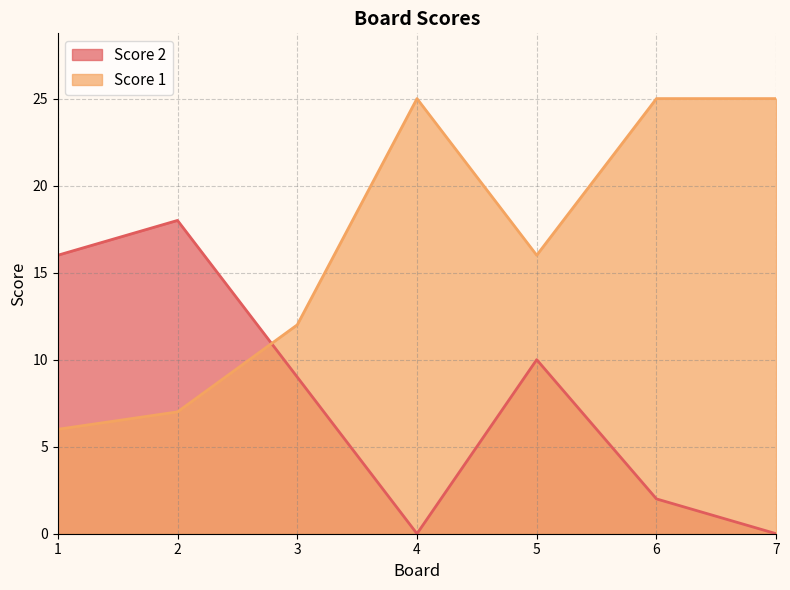

How many values in Score 2 are above zero?

5